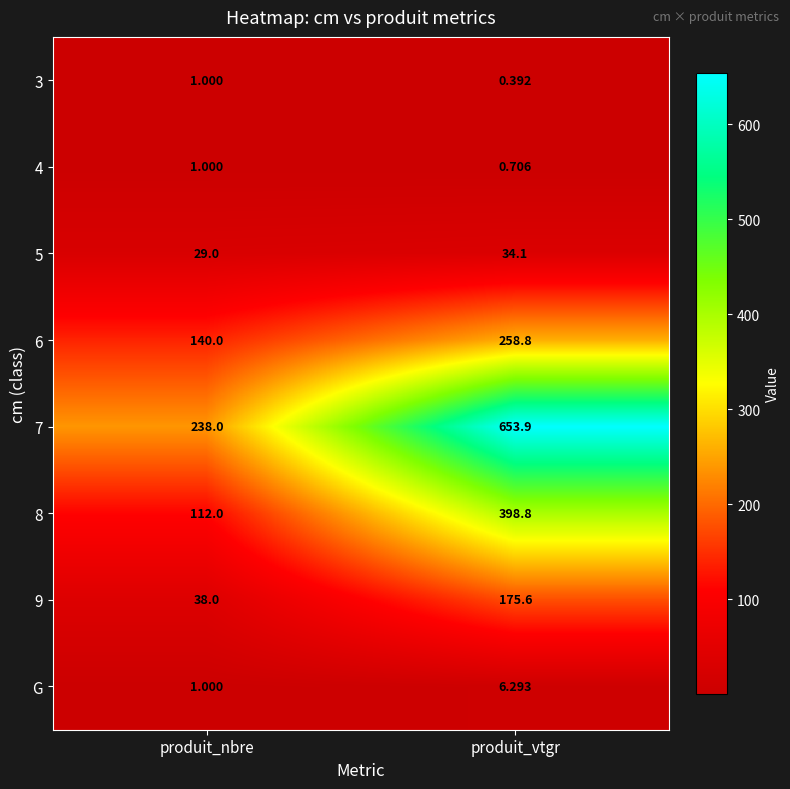

Which category has the lowest value across all series?

produit_vtgr